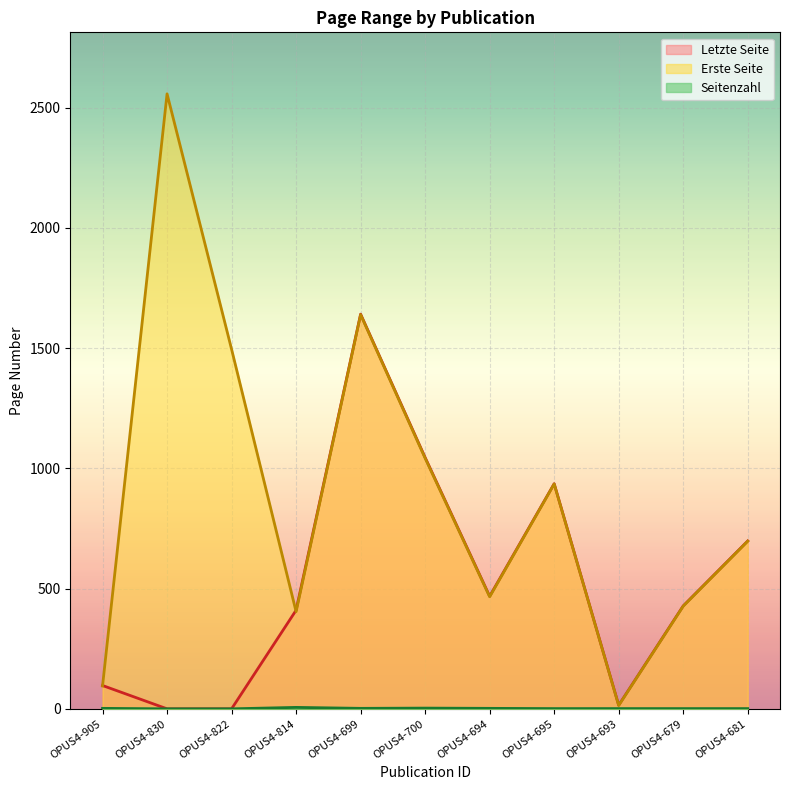

Is the value of Seitenzahl at OPUS4-694 greater than the value of Letzte Seite at OPUS4-693?

No